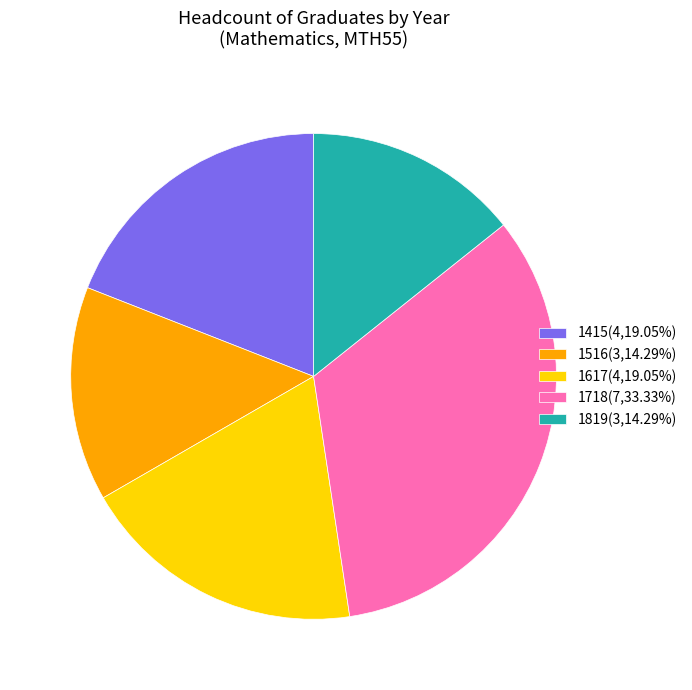

Is there any slice that represents more than half of the pie?

No